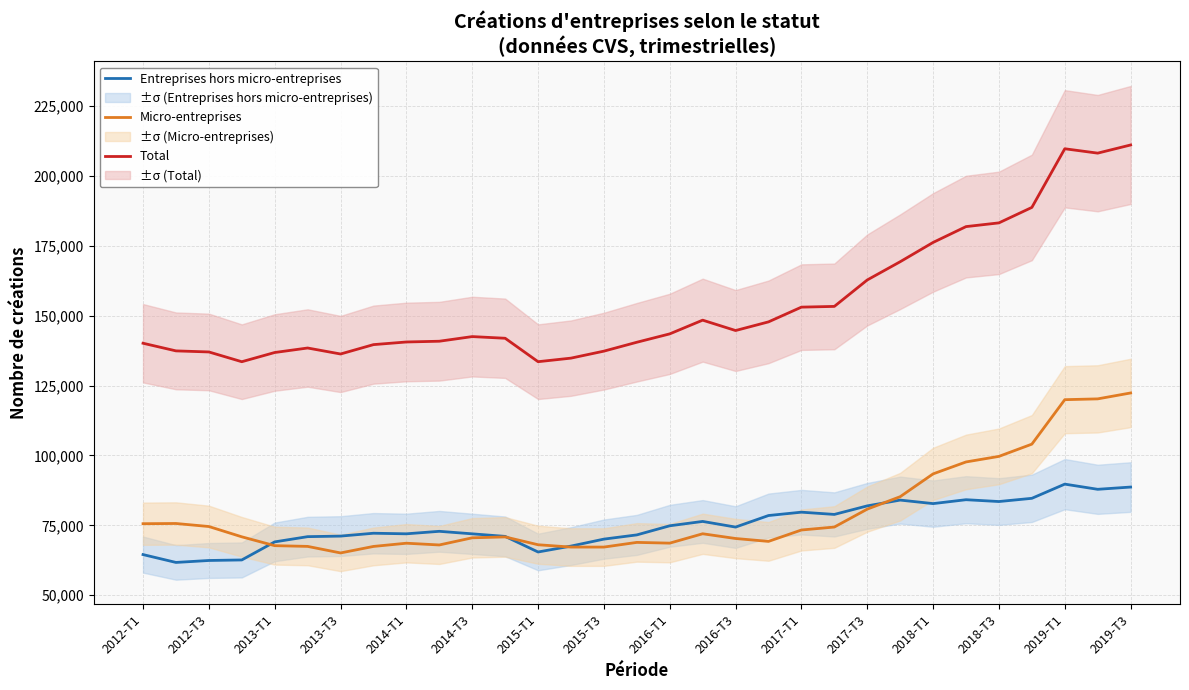

What is the highest value of the Micro-entreprises series?

122356